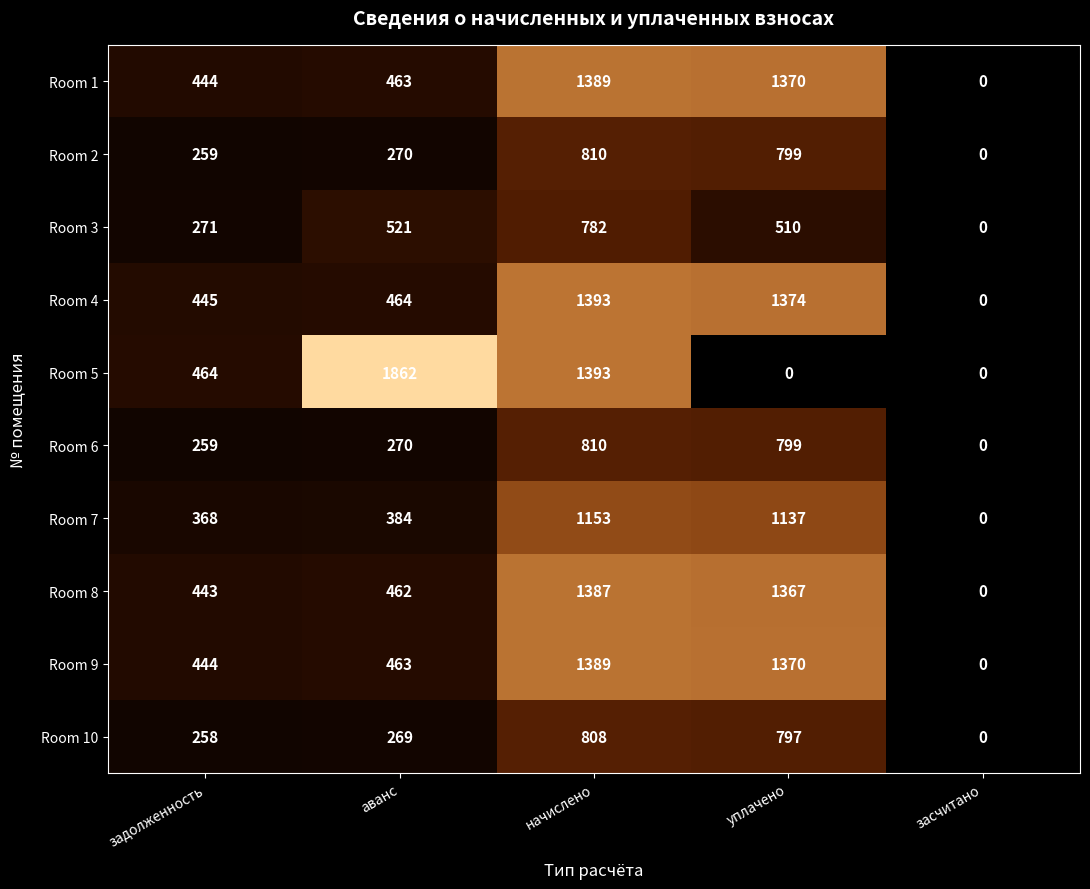

What is the maximum value for Room 1?

1389